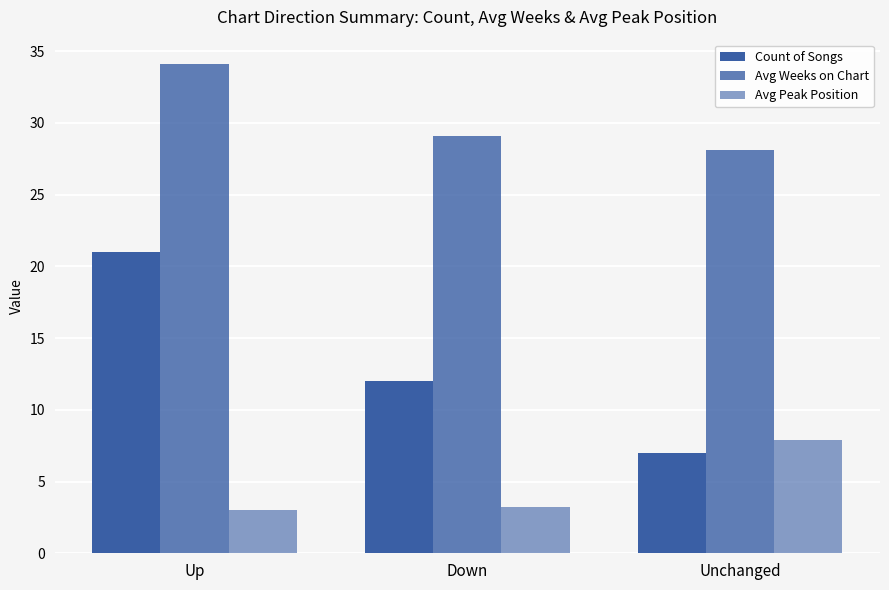

At which label is Avg Weeks on Chart closest to 31?

Down